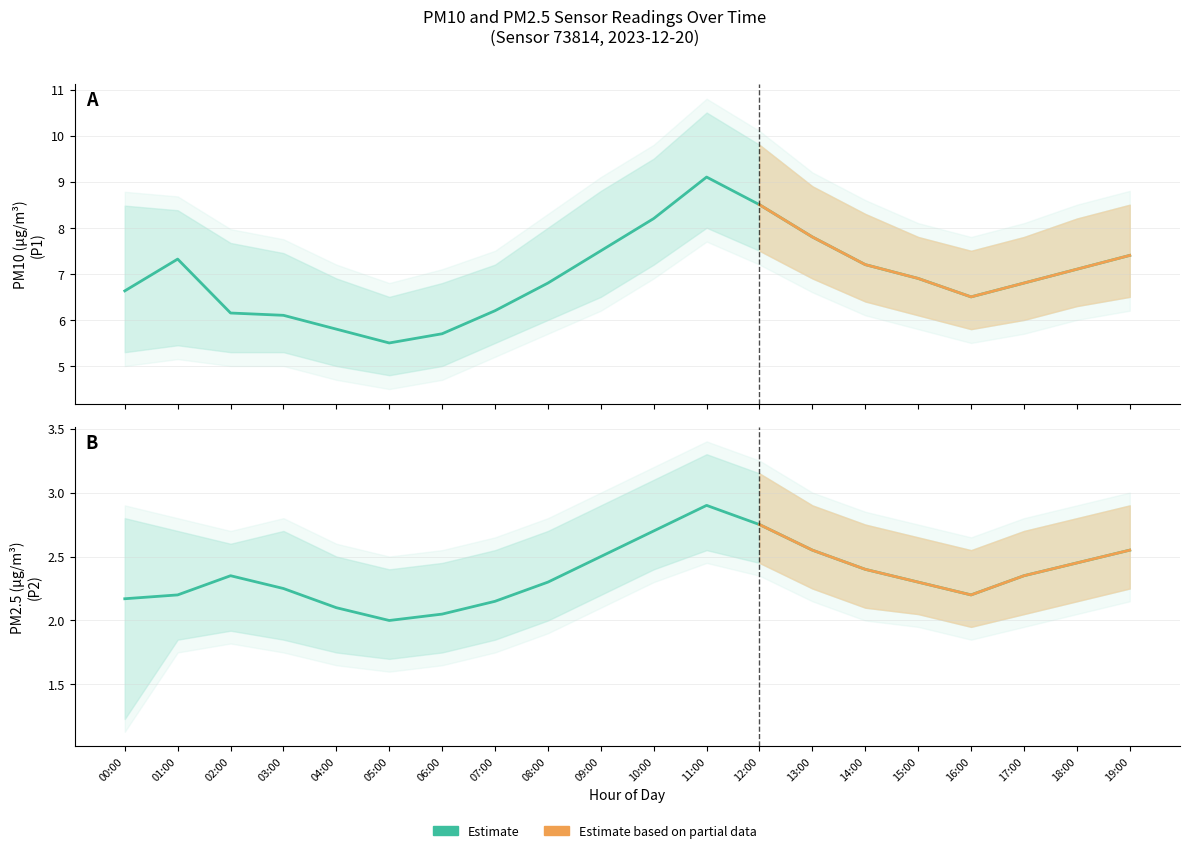

True or false: P1 and P2_lower intersect in this chart.

False